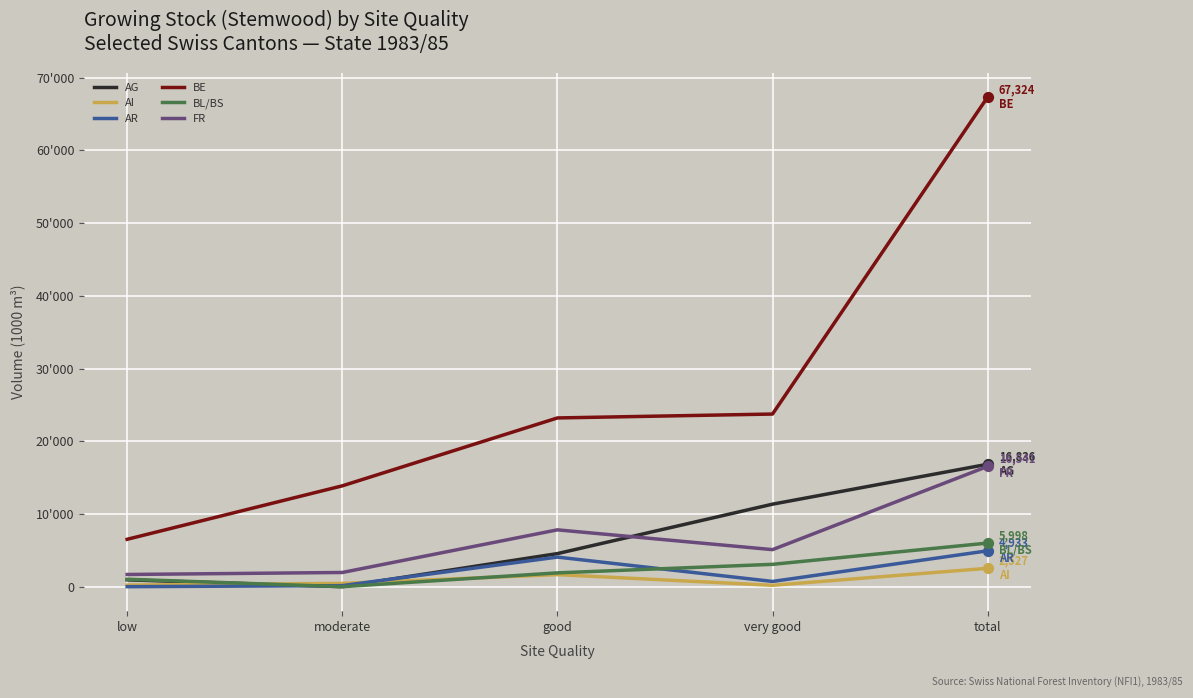

What are all the series names shown in the legend?

AG, AI, AR, BE, BL/BS, FR